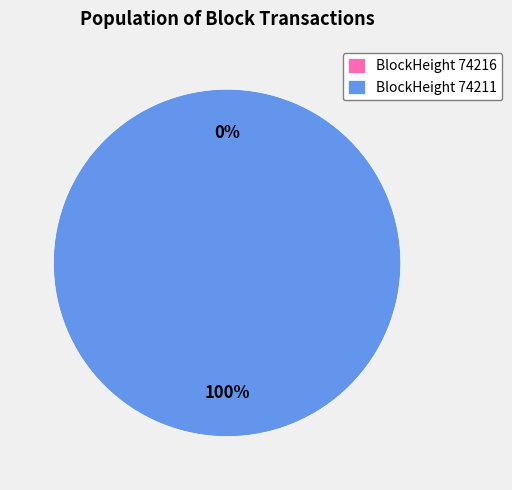

To the nearest percent, what is the difference between the largest and smallest slice percentages?

100%